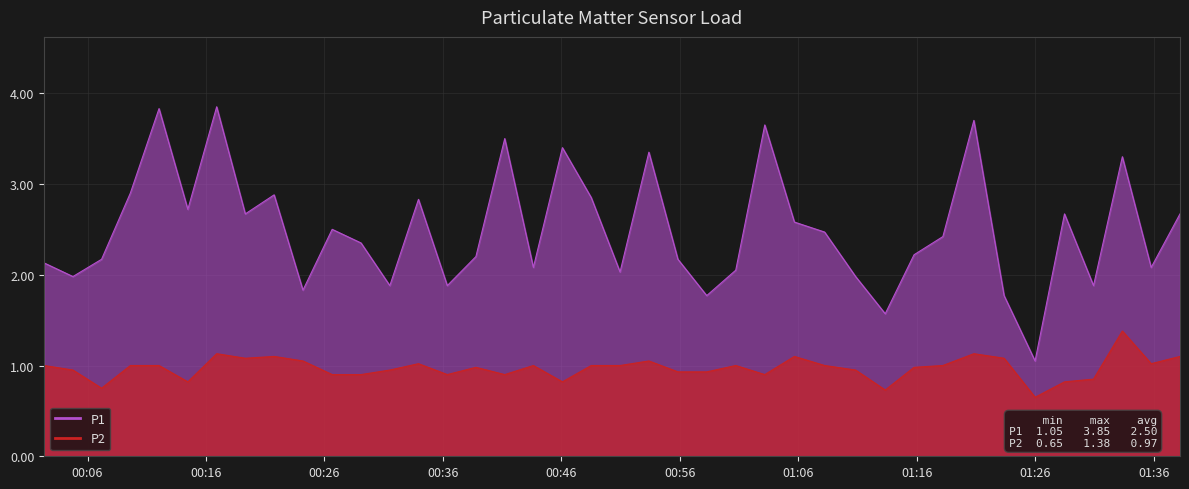

True or false: P2 has a value of 1.0 at 2023-06-04T01:00:43.

True